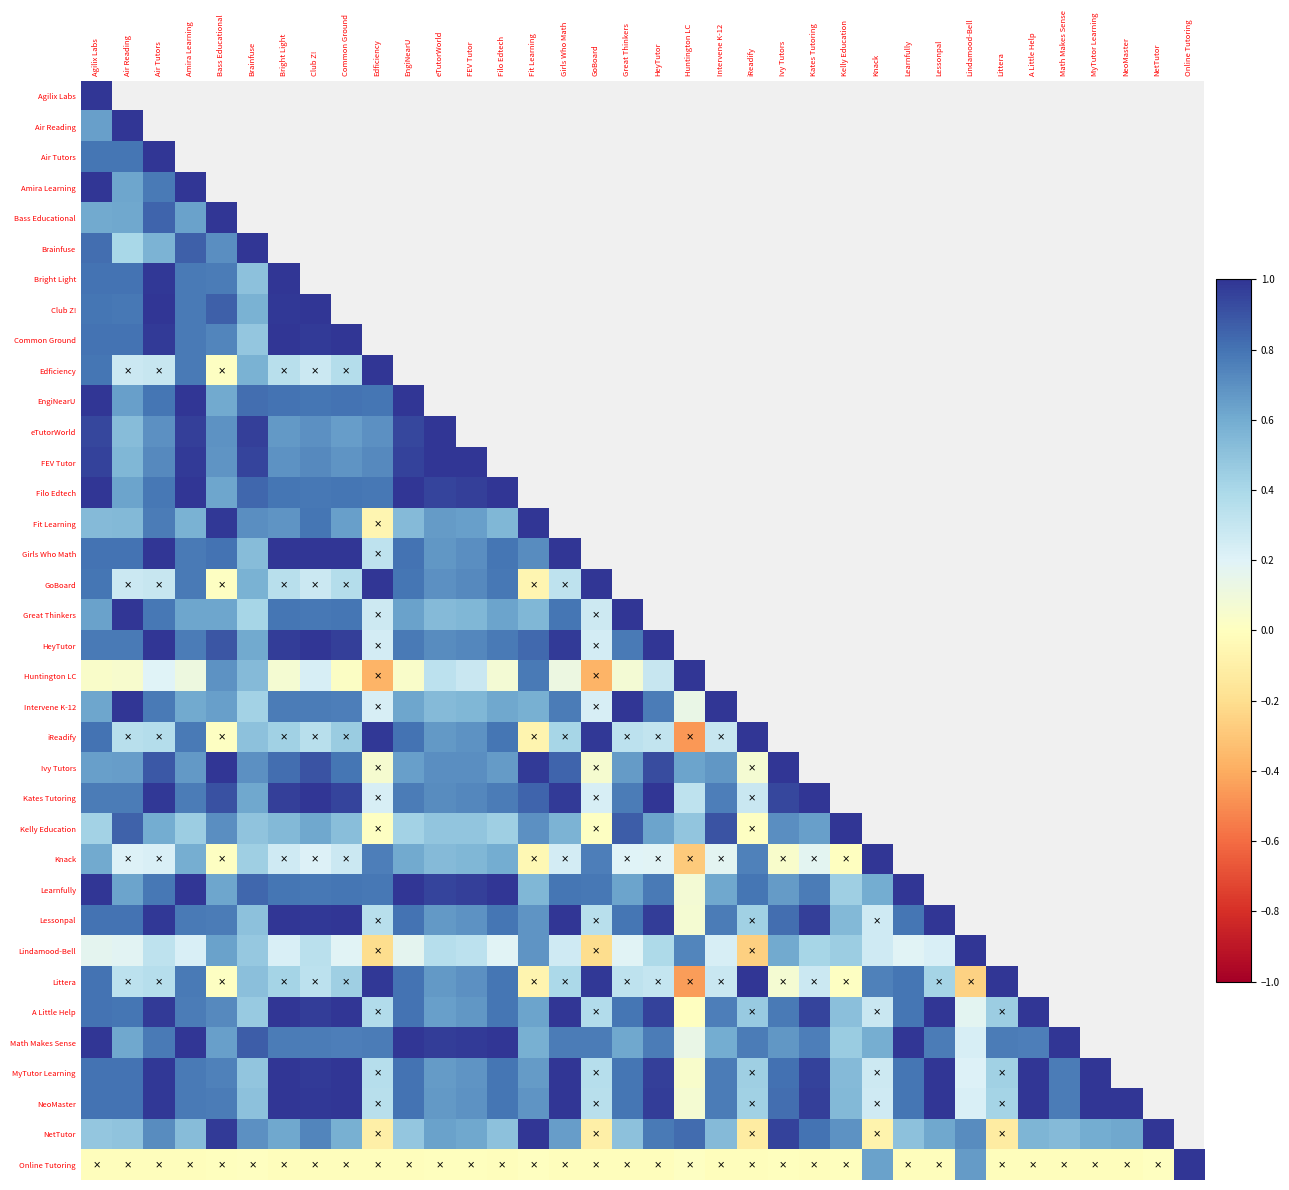

Rank the series by their maximum value, from lowest to highest.

Amira Learning, FEV Tutor, HeyTutor, Huntington LC, A Little Help, Air Reading, Bright Light, Filo Edtech, Great Thinkers, iReadify, Learnfully, Lessonpal, Littera, MyTutor Learning, NeoMaster, Bass Educational, Brainfuse, Club Z!, Common Ground, Edficiency, eTutorWorld, GoBoard, Intervene K-12, Kelly Education, Knack, Lindamood-Bell, Math Makes Sense, Online Tutoring, Agilix Labs, Air Tutors, EngiNearU, Fit Learning, Girls Who Math, Ivy Tutors, Kates Tutoring, NetTutor